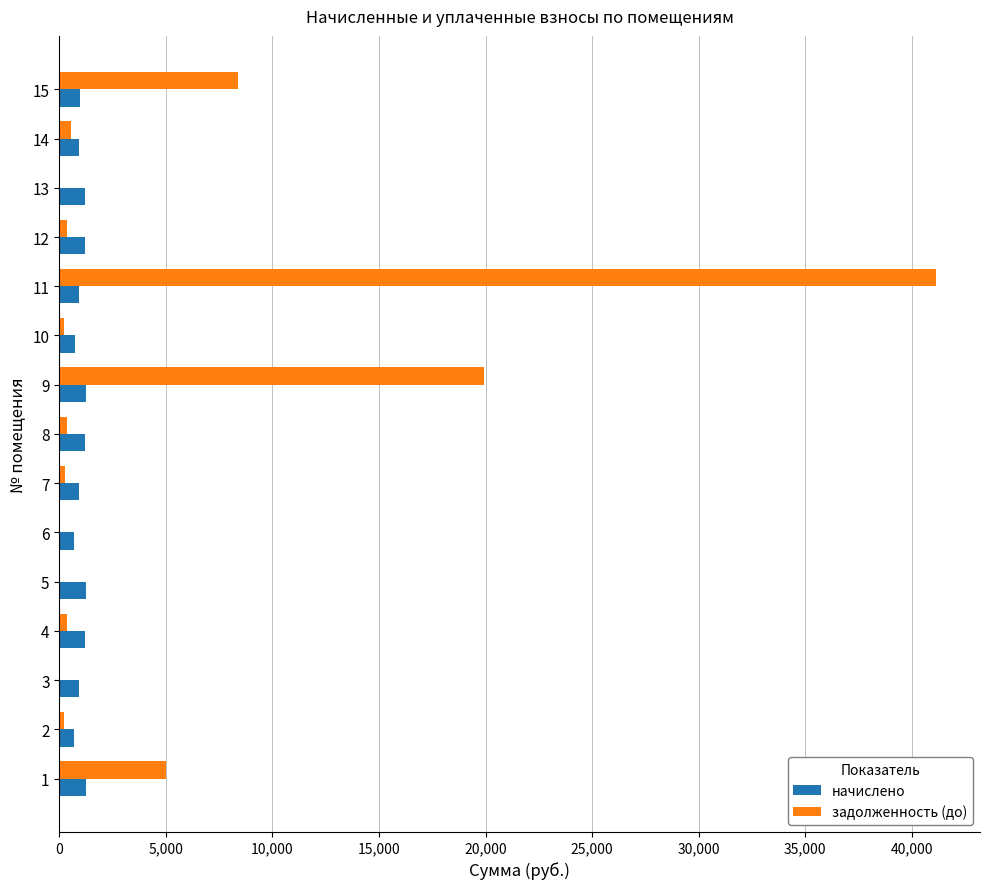

The value of начислено at 14 is 911.6. True or false?

True